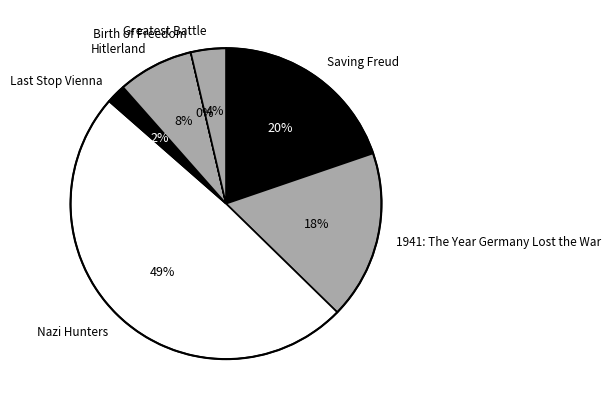

Which slice is the largest?

Nazi Hunters